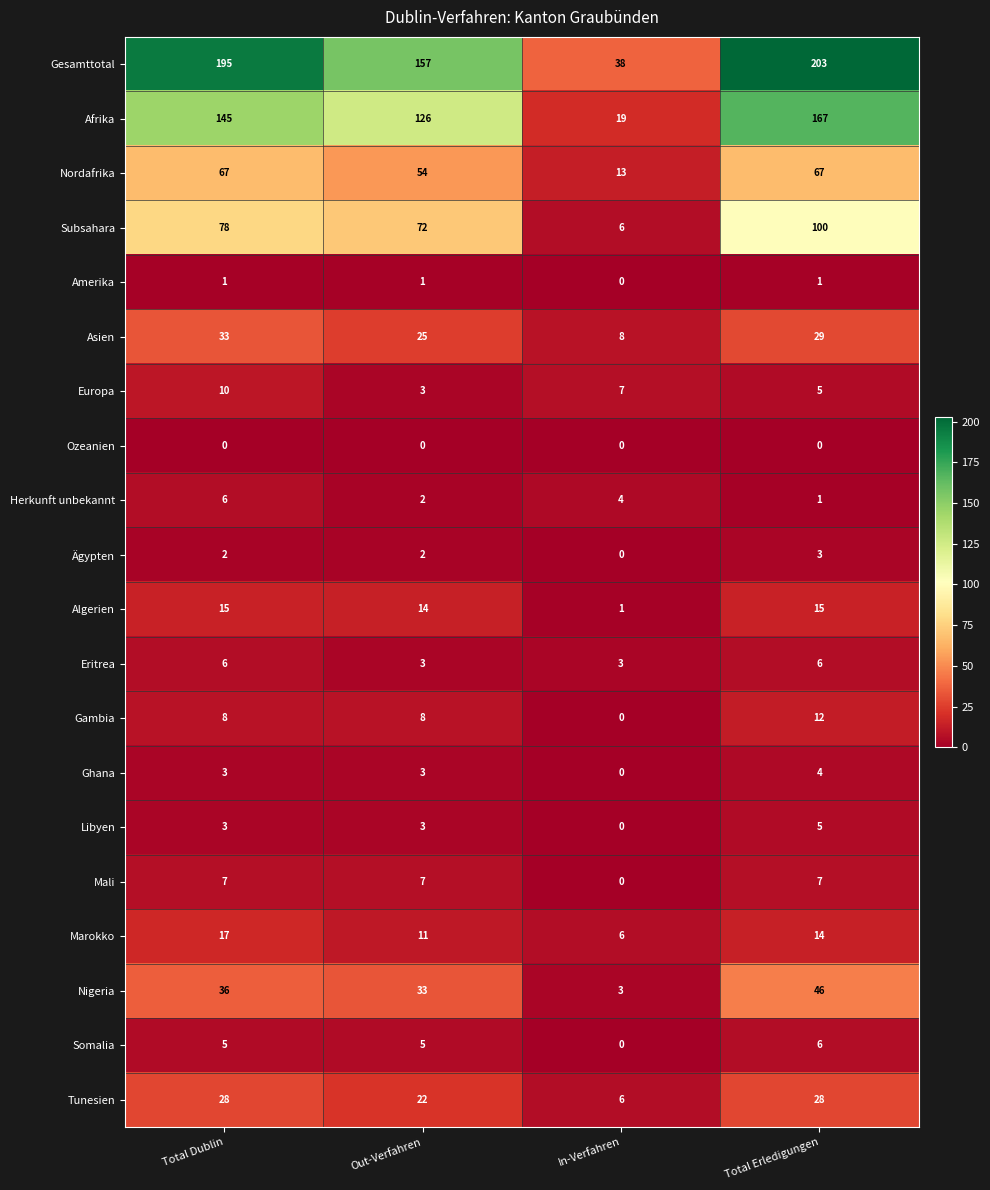

What is the sum of the Afrika values at Total Dublin and Out-Verfahren?

271